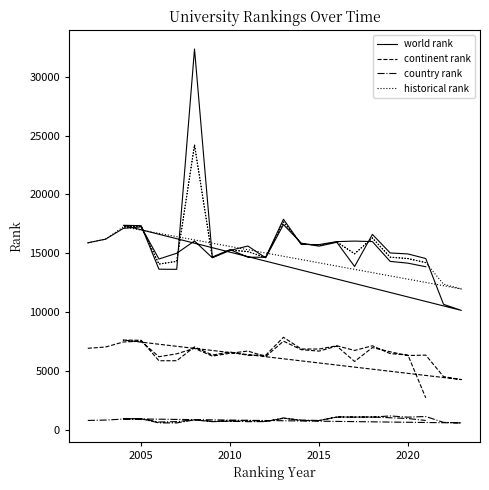

What is the value of the historical rank point at the 26th from the left?

14319.0